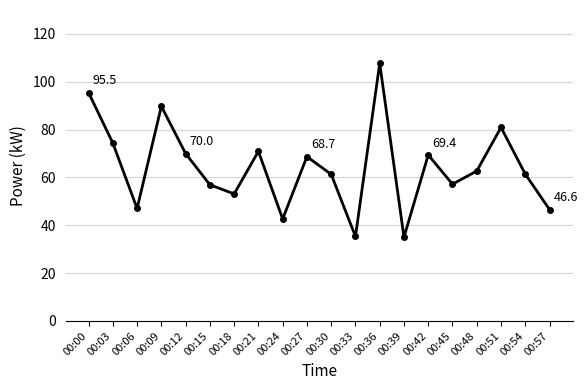

Which label corresponds to the largest value in the chart?

00:36